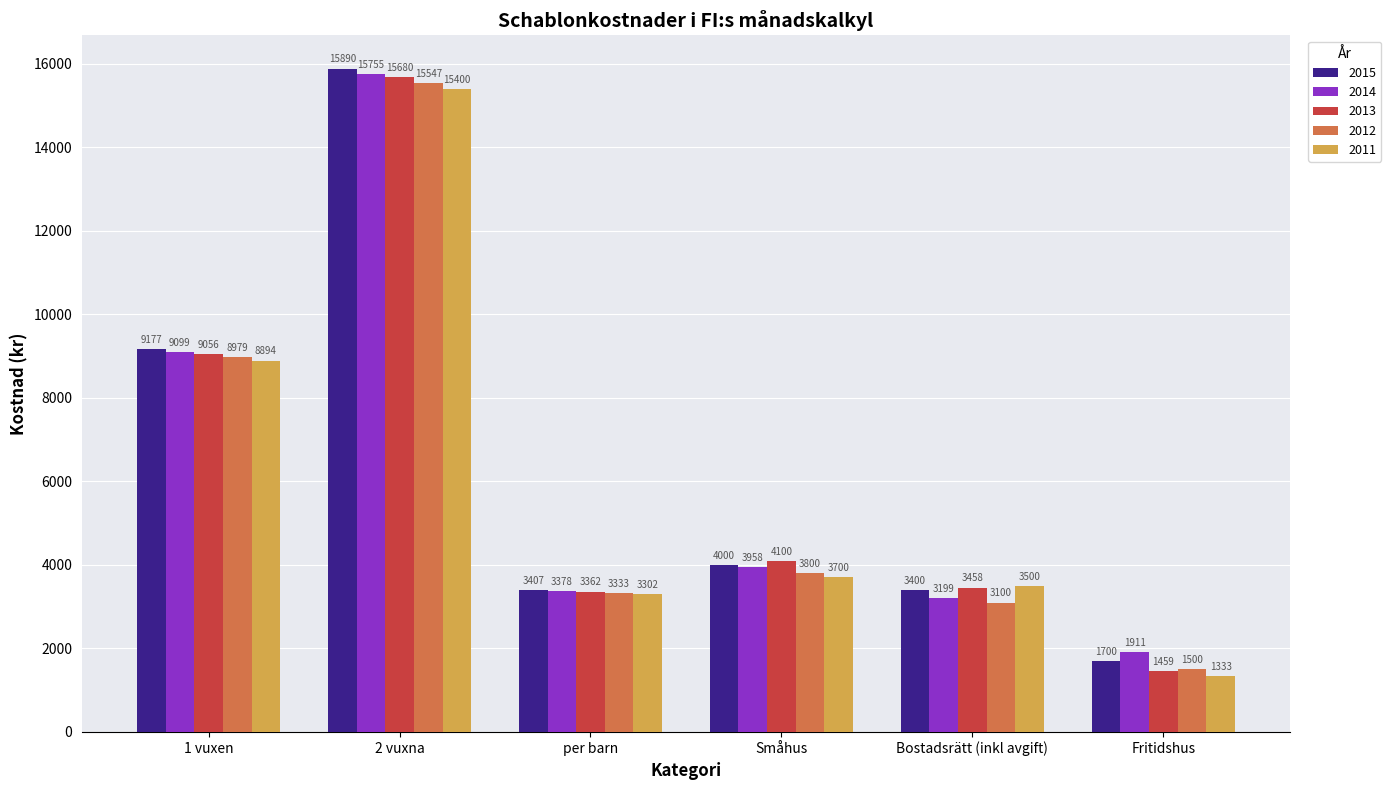

What are all the series names shown in the legend?

2015, 2014, 2013, 2012, 2011